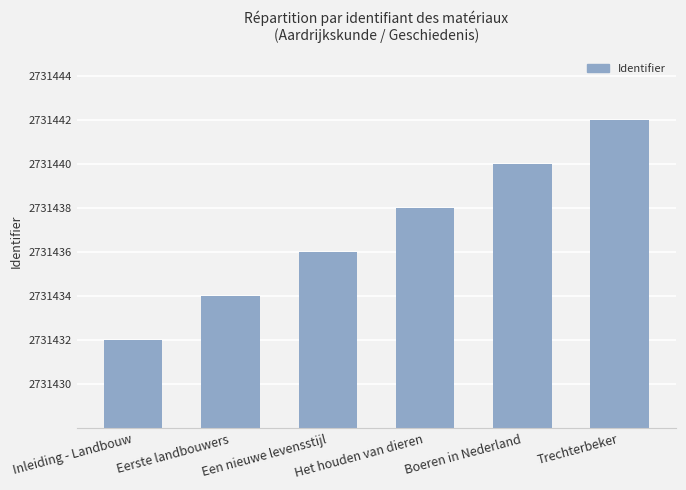

What value does the data have at Inleiding - Landbouw?

2731432